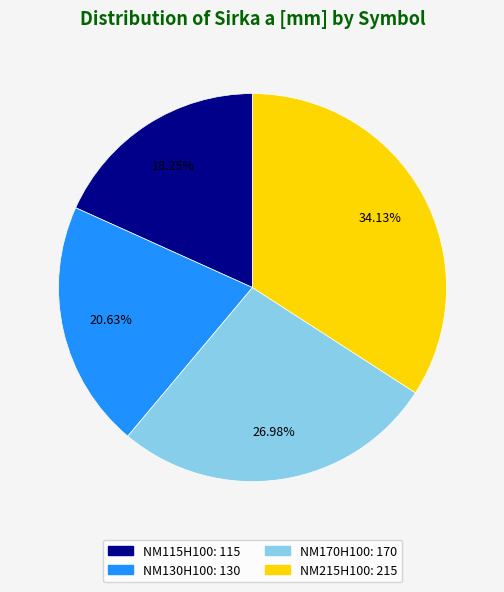

To the nearest percent, what portion does NM130H100 represent?

21%